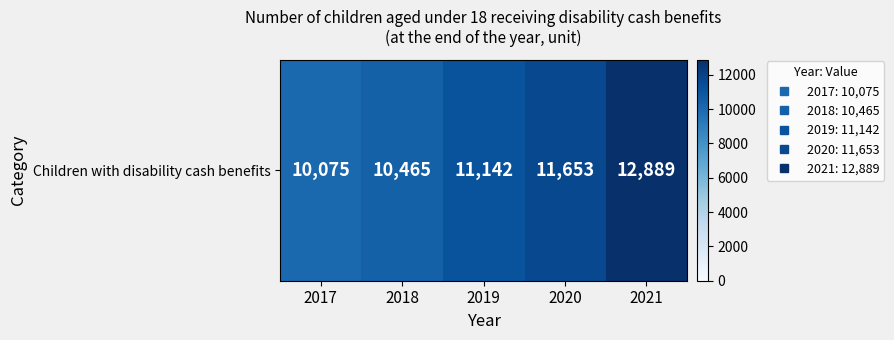

What is the sum of all values?

56224